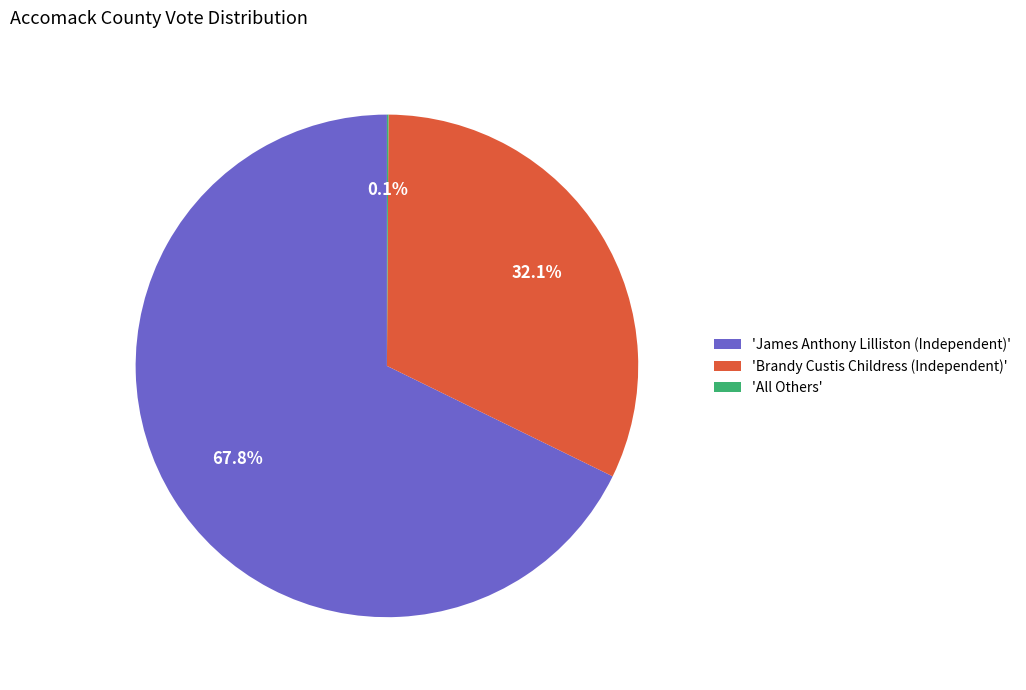

What portion of the pie excludes 'James Anthony Lilliston (Independent)'?

32.2%